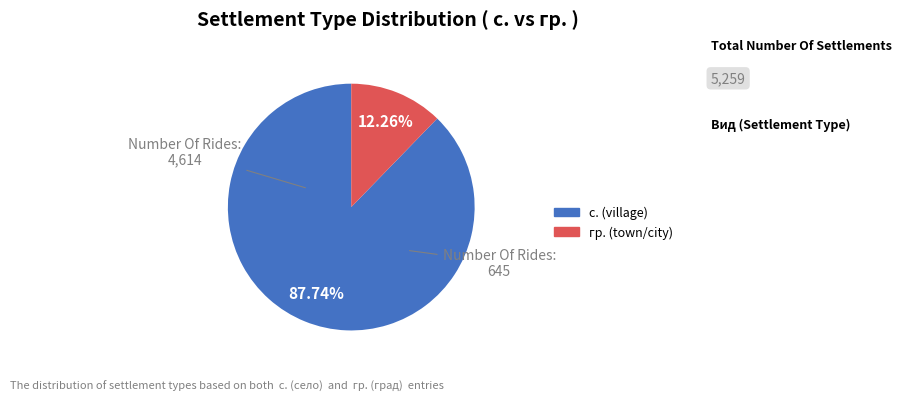

Which slice is the smallest?

гр.